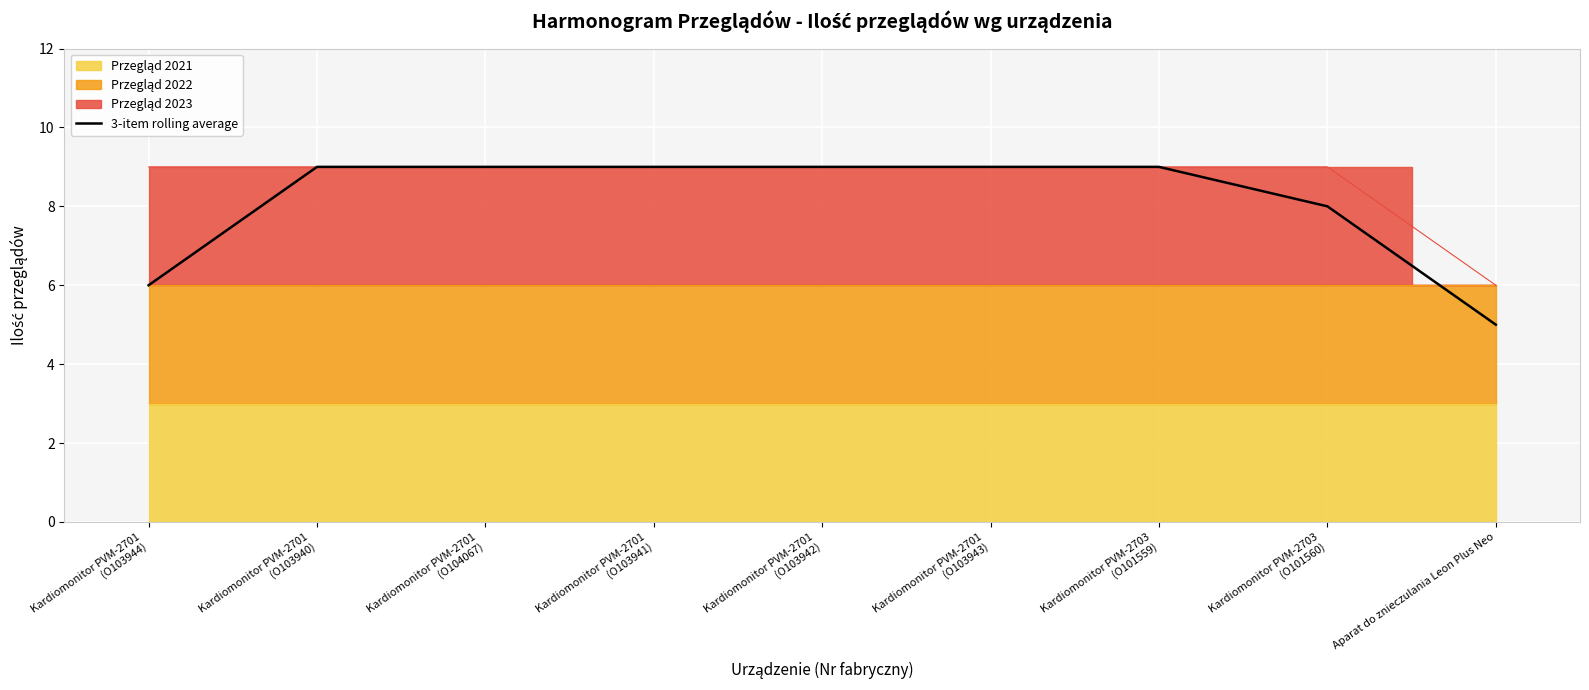

What is the maximum value shown in the chart?

9